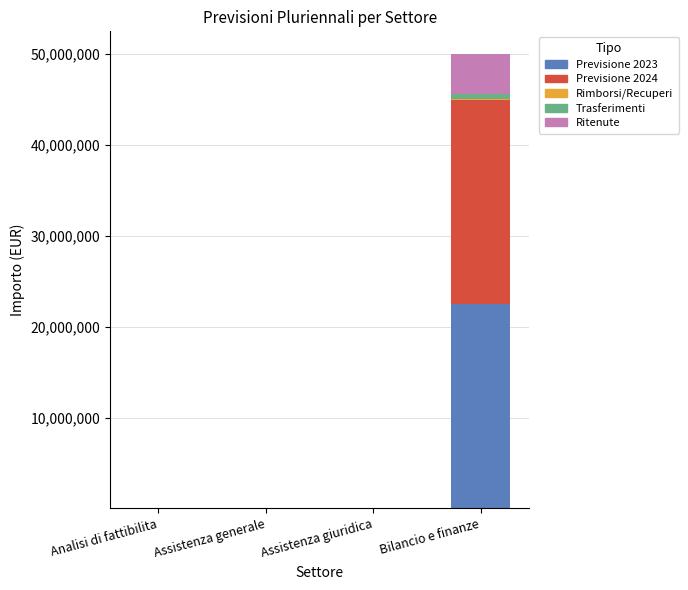

At which category is the sum across all series the highest?

Bilancio e finanze